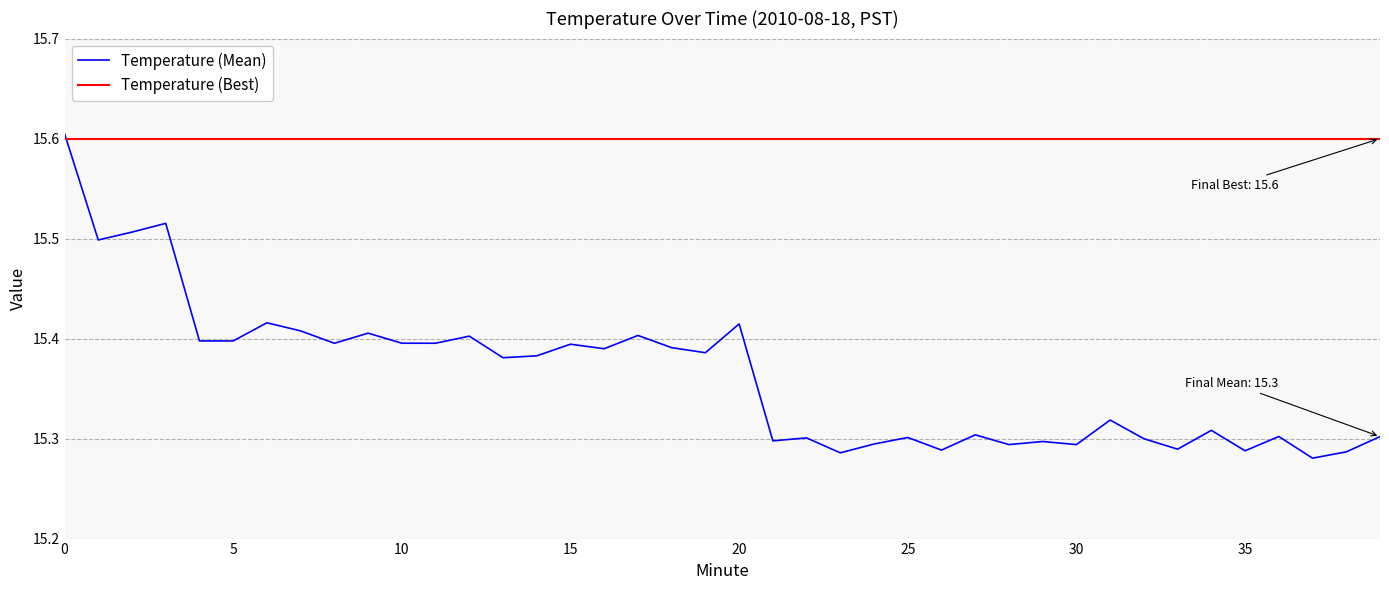

Which series has the largest range (max minus min)?

Temperature (Mean)